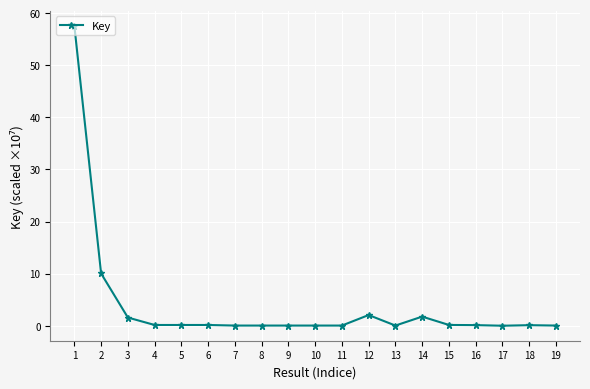

What is the difference between the maximum and minimum values?

57.6